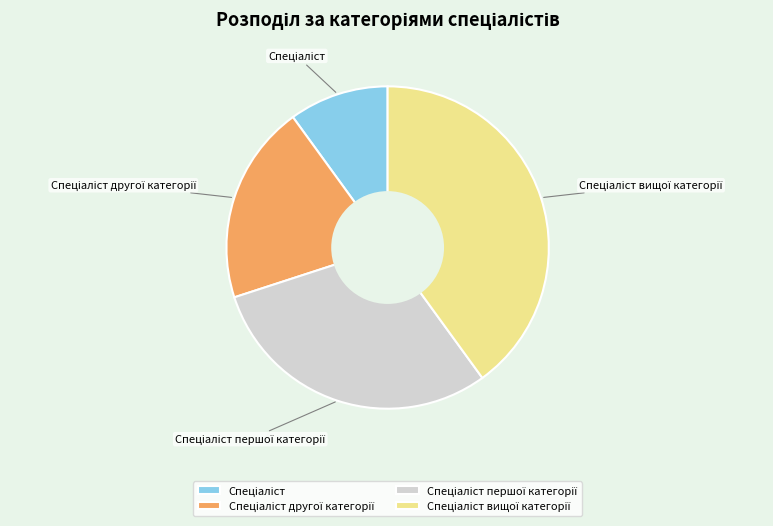

Is there a majority slice in this chart?

No